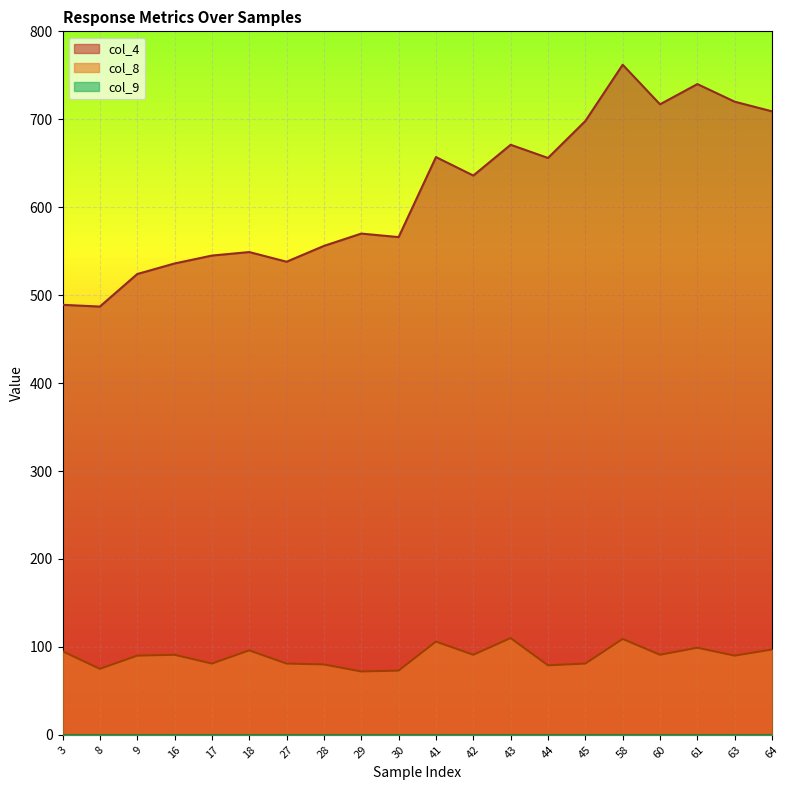

What is the difference between the maximum and second lowest values in the col_8 series?

37